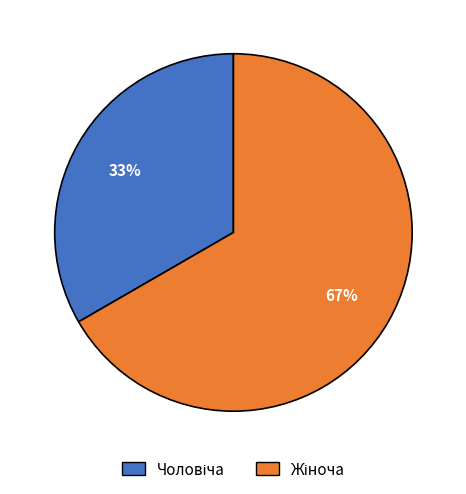

To the nearest percent, what is the average slice percentage?

50%